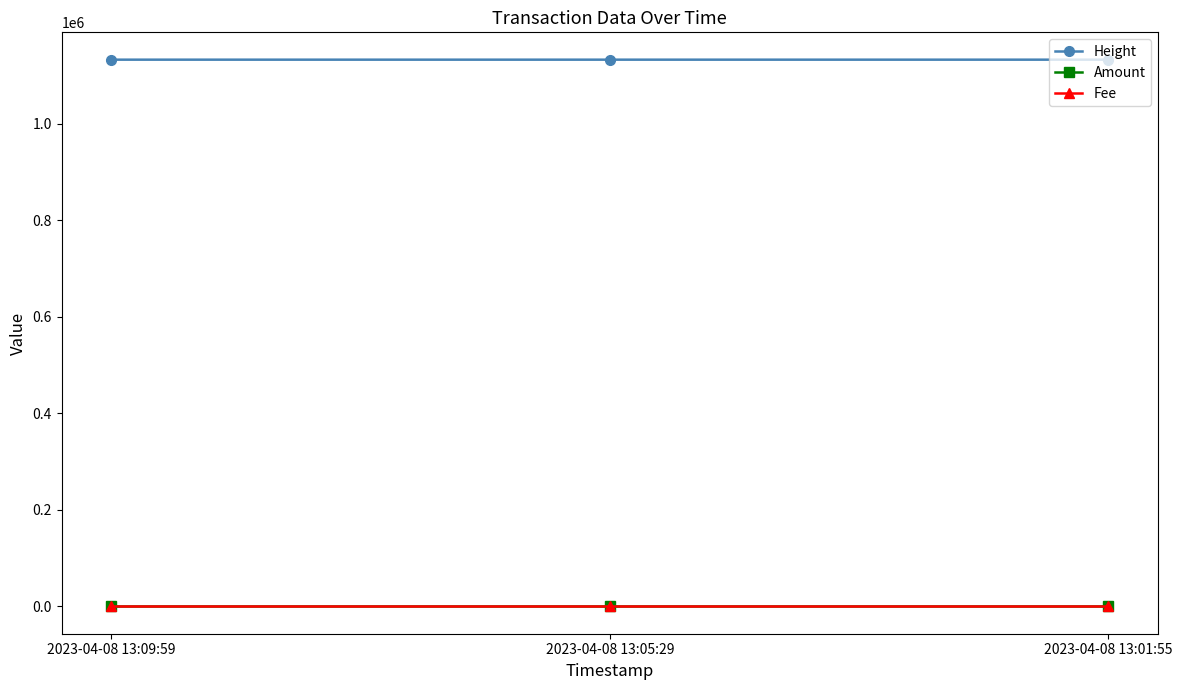

What is the label of the 3rd point from the left?

2023-04-08 13:01:55